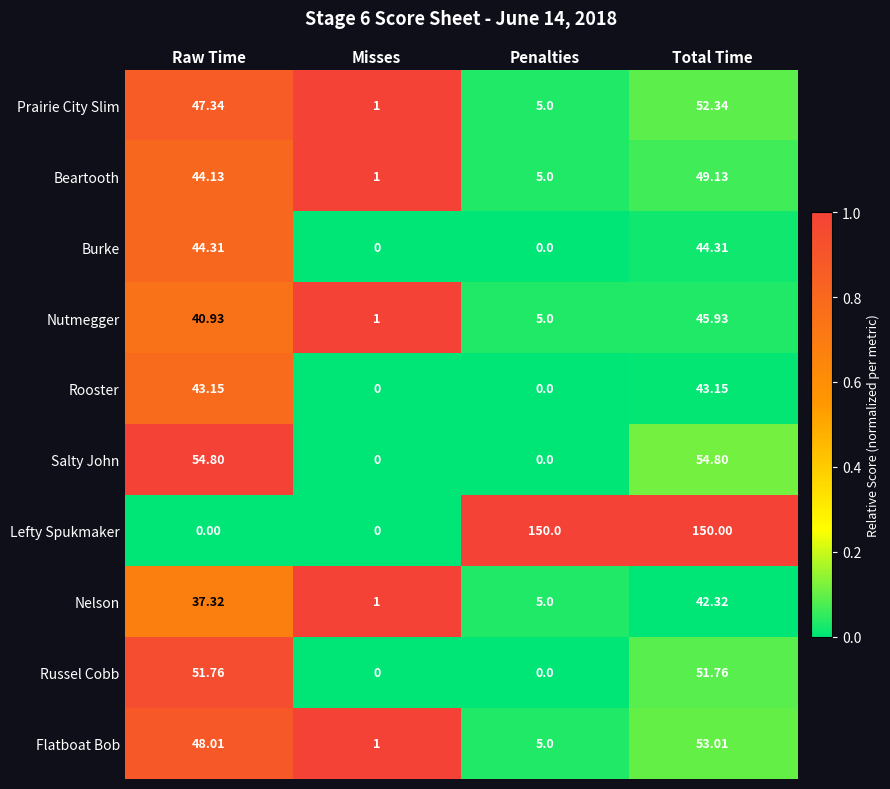

Is the value of Lefty Spukmaker at Misses greater than the value of Nelson at Raw Time?

No